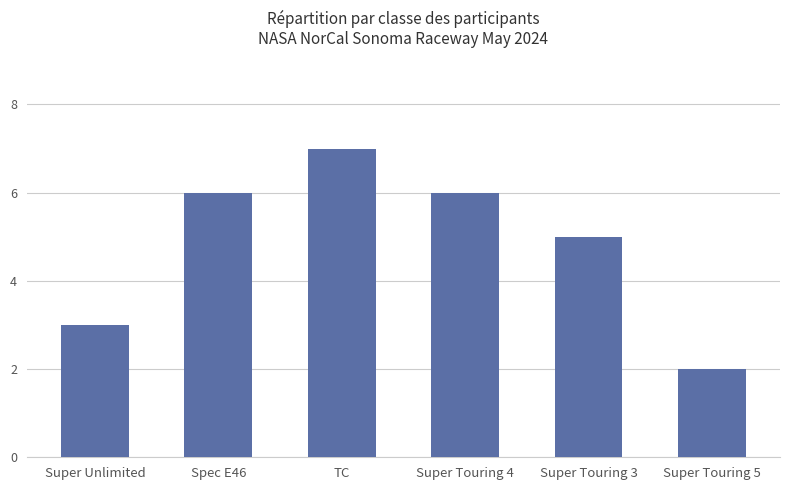

The value at TC is 7. True or false?

True